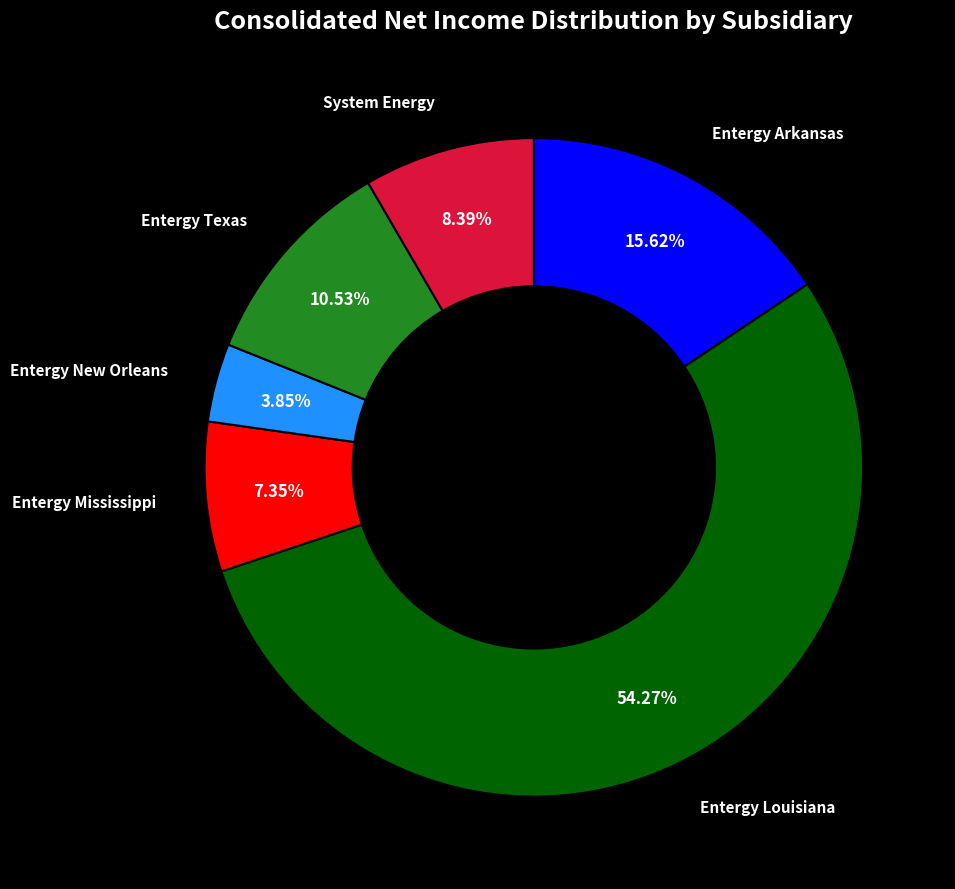

Does any single category account for the majority?

Yes